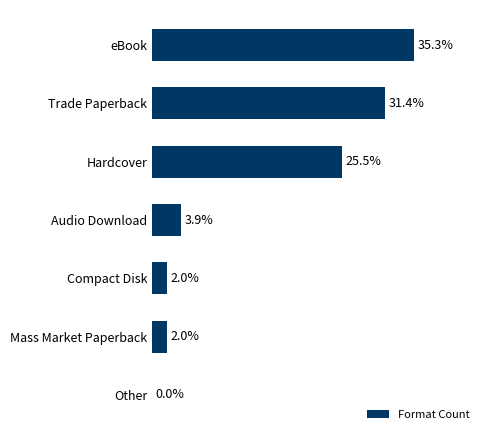

Which has a higher value, Other or Hardcover?

Hardcover